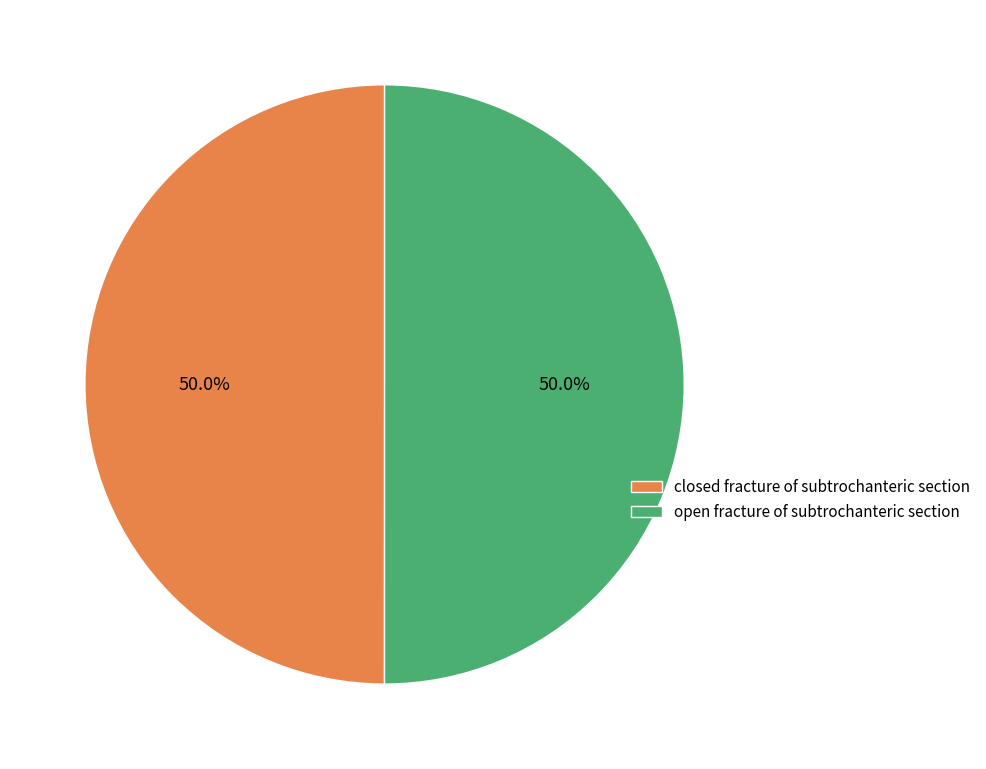

What percentage do open fracture of subtrochanteric section and closed fracture of subtrochanteric section together represent?

100.0%